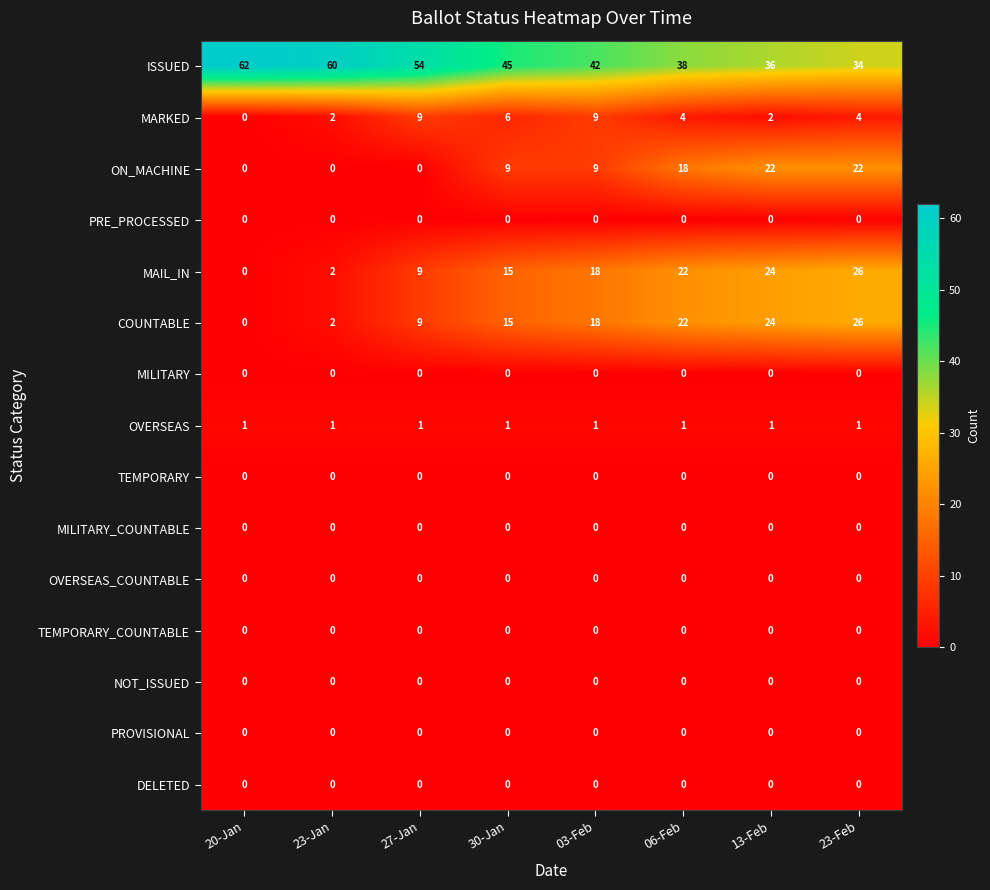

Which series has the widest spread of values?

ISSUED